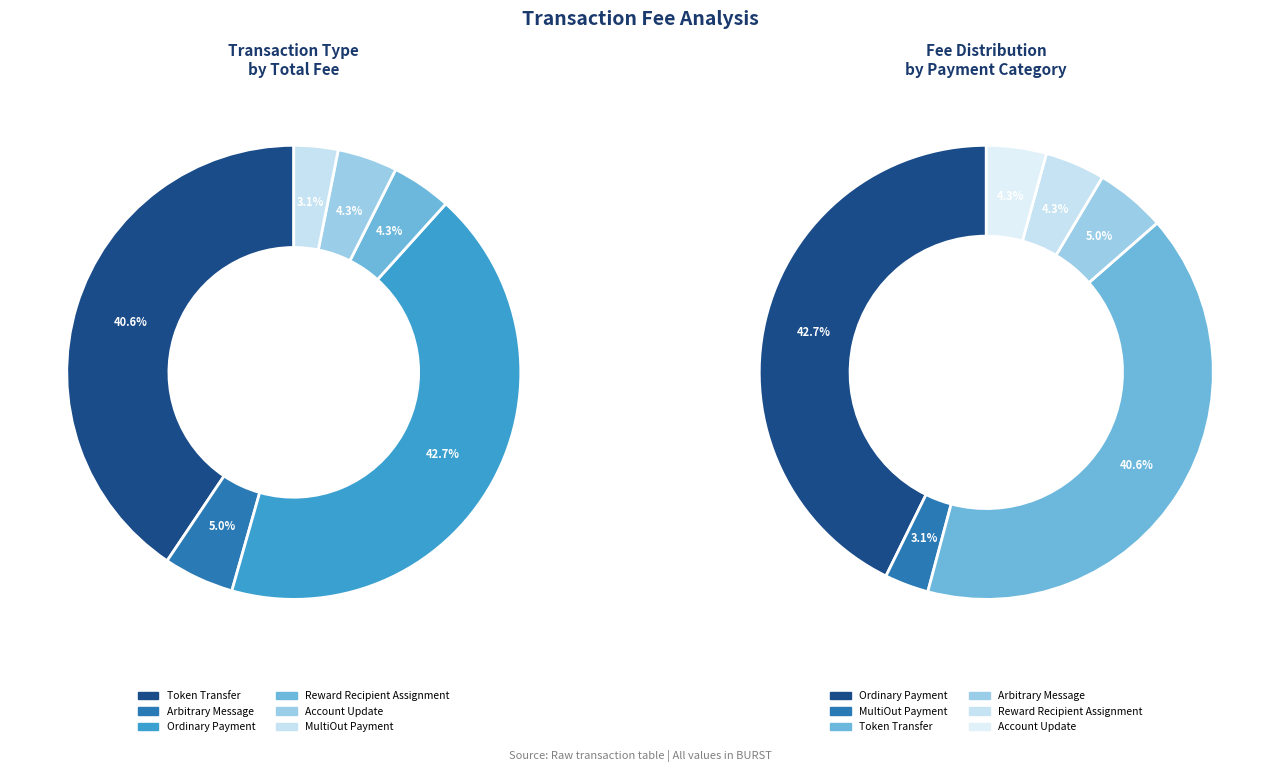

To the nearest percent, what is the difference between the largest and smallest slice percentages?

40%